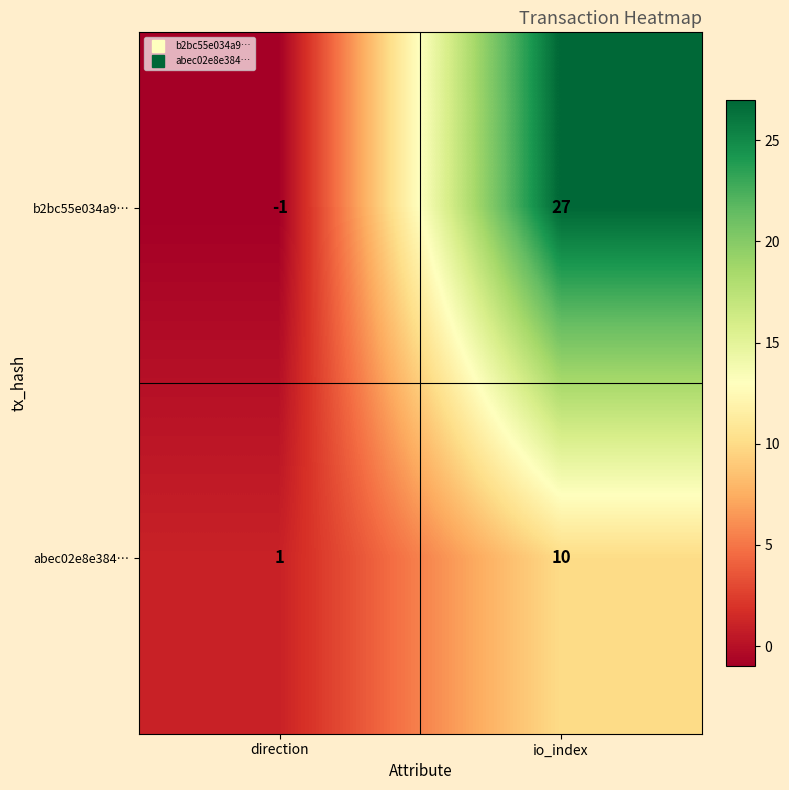

Is the value of abec02e8e384… at io_index greater than the value of b2bc55e034a9… at direction?

Yes